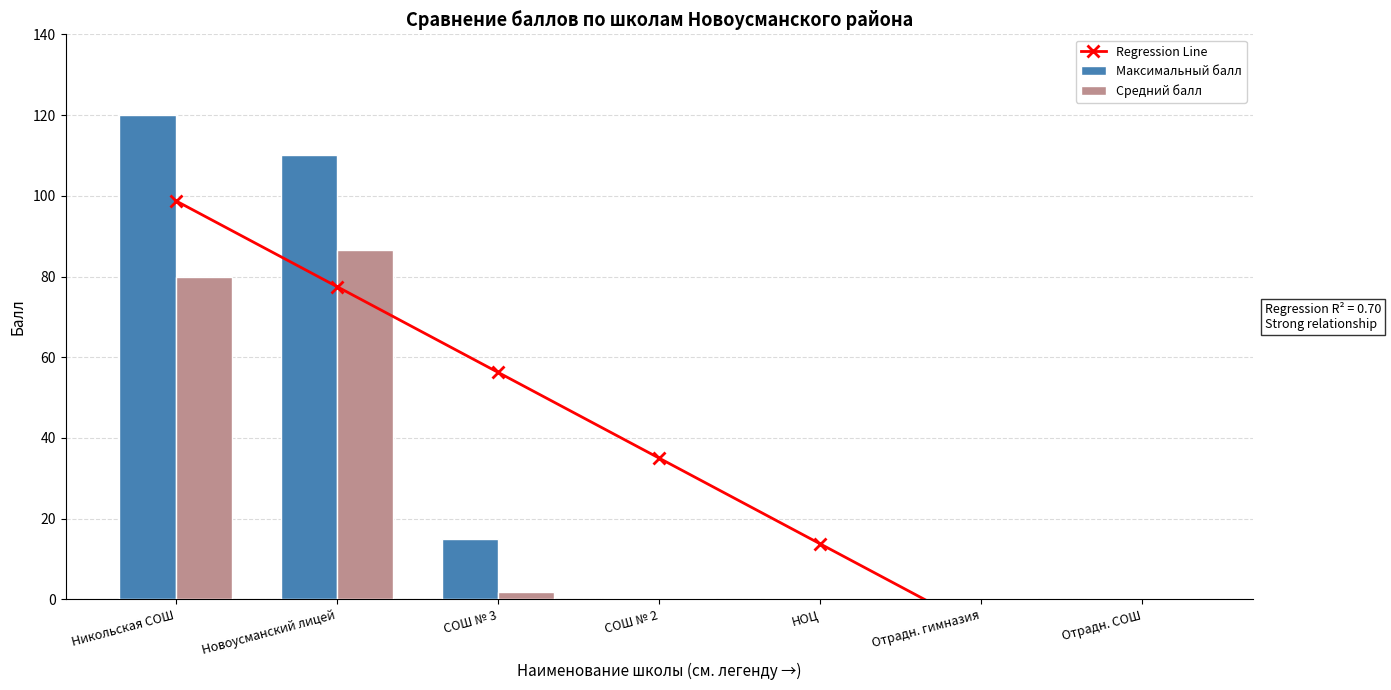

What position from the left is СОШ № 3?

3